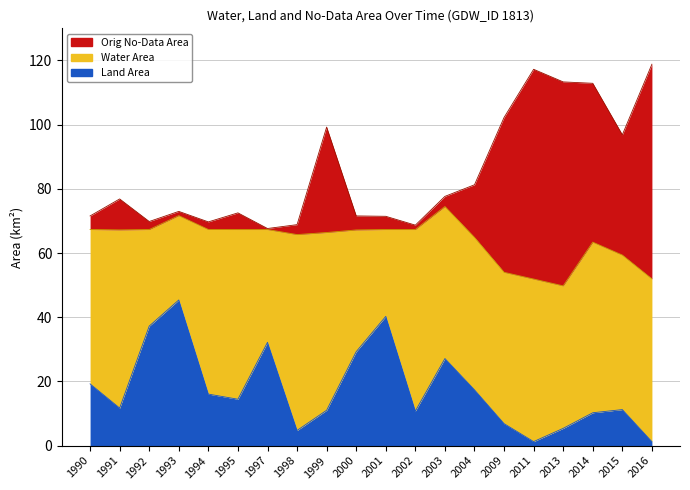

Which series changed the most between 1995 and 2015?

origNoDataArea